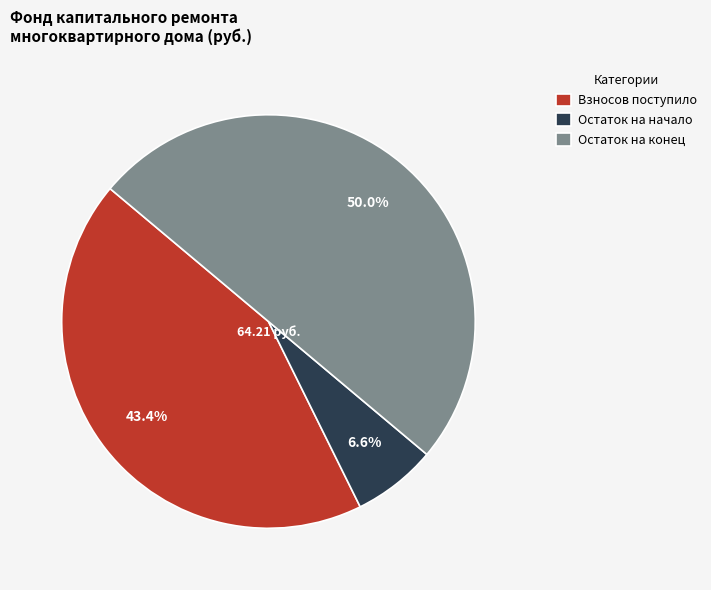

Count the number of slices in the pie.

3